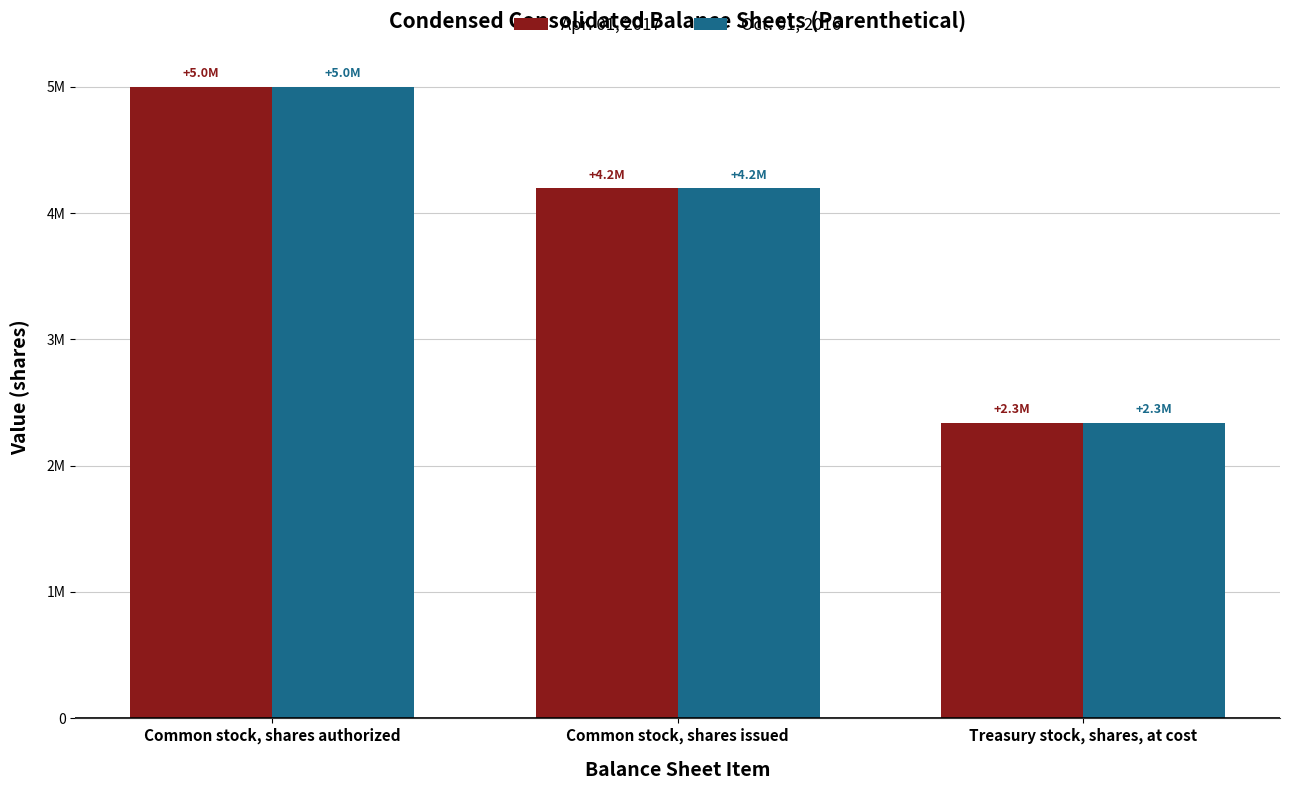

What is the difference between the maximum and minimum values in the Apr. 01, 2017 series?

2661005